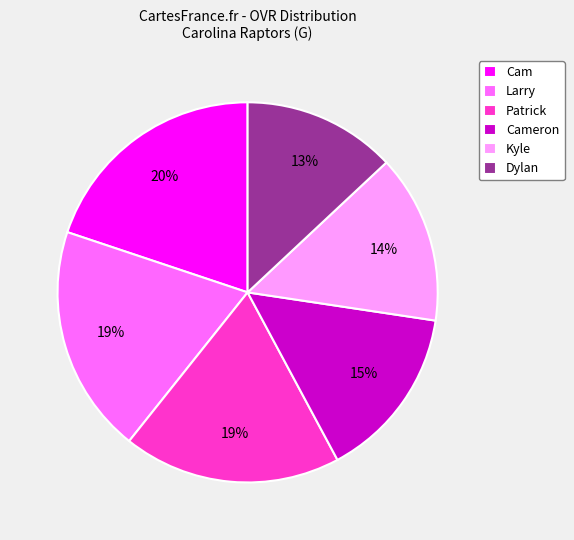

Which slice is the smallest?

Dylan